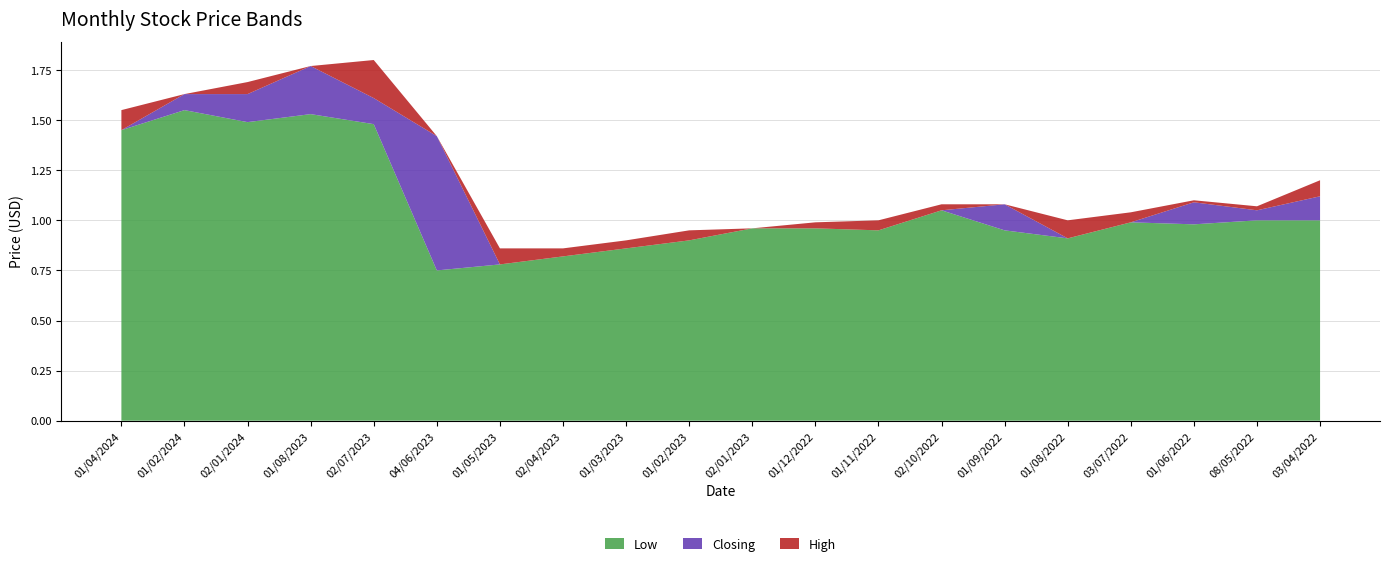

Reading left to right, list all the values displayed in this chart.

High: 1.6	1.6	1.7	1.8	1.8	1.4	0.9	0.9	0.9	0.9	1.0	1.0	1.0	1.1	1.1	1.0	1.0	1.1	1.1	1.2
Closing: 1.4	1.6	1.6	1.8	1.6	1.4	0.8	0.8	0.9	0.9	1.0	1.0	0.9	1.1	1.1	0.9	1.0	1.1	1.1	1.1
Low: 1.4	1.6	1.5	1.5	1.5	0.8	0.8	0.8	0.9	0.9	1.0	1.0	0.9	1.1	0.9	0.9	1.0	1.0	1.0	1.0